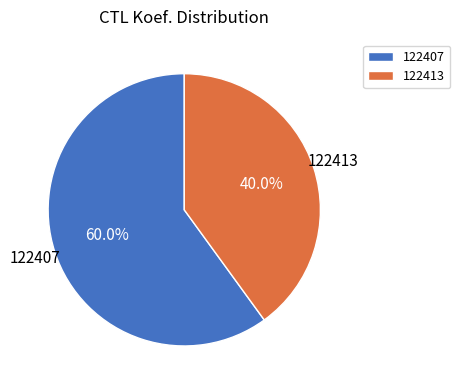

Between 122413 and 122407, which is larger?

122407